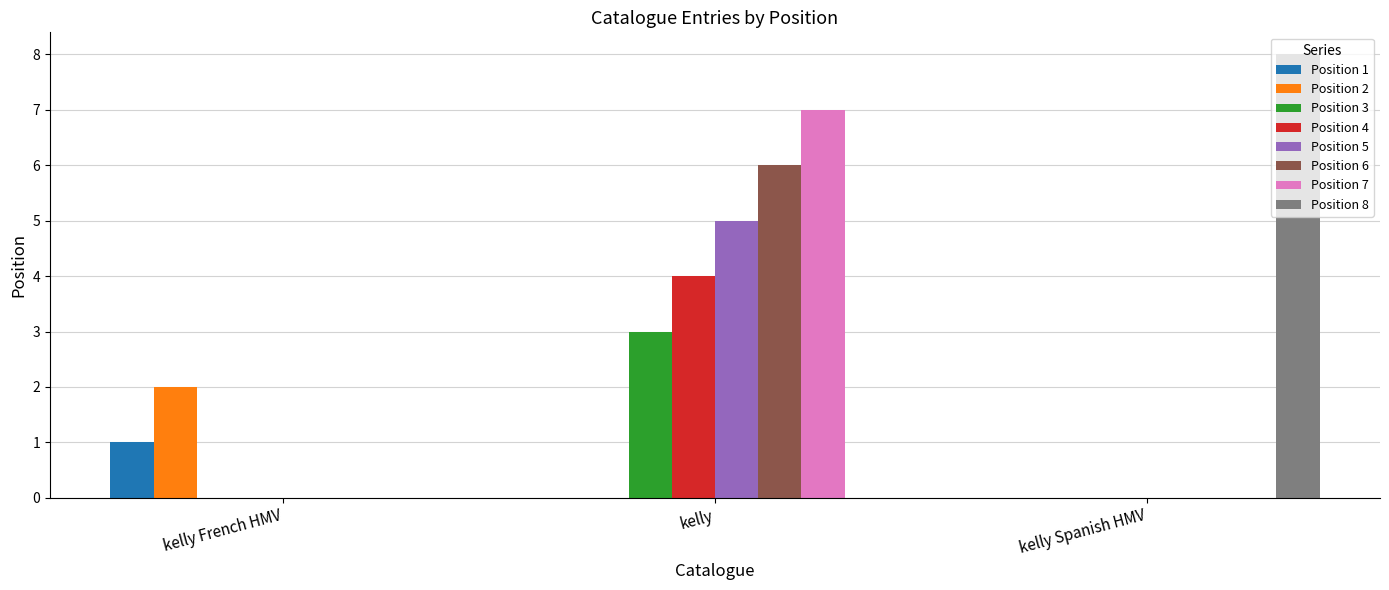

Reading right to left, extract all data points from this chart.

Position 1: kelly Spanish HMV=0	kelly=0	kelly French HMV=1
Position 2: kelly Spanish HMV=0	kelly=0	kelly French HMV=2
Position 3: kelly Spanish HMV=0	kelly=3	kelly French HMV=0
Position 4: kelly Spanish HMV=0	kelly=4	kelly French HMV=0
Position 5: kelly Spanish HMV=0	kelly=5	kelly French HMV=0
Position 6: kelly Spanish HMV=0	kelly=6	kelly French HMV=0
Position 7: kelly Spanish HMV=0	kelly=7	kelly French HMV=0
Position 8: kelly Spanish HMV=8	kelly=0	kelly French HMV=0